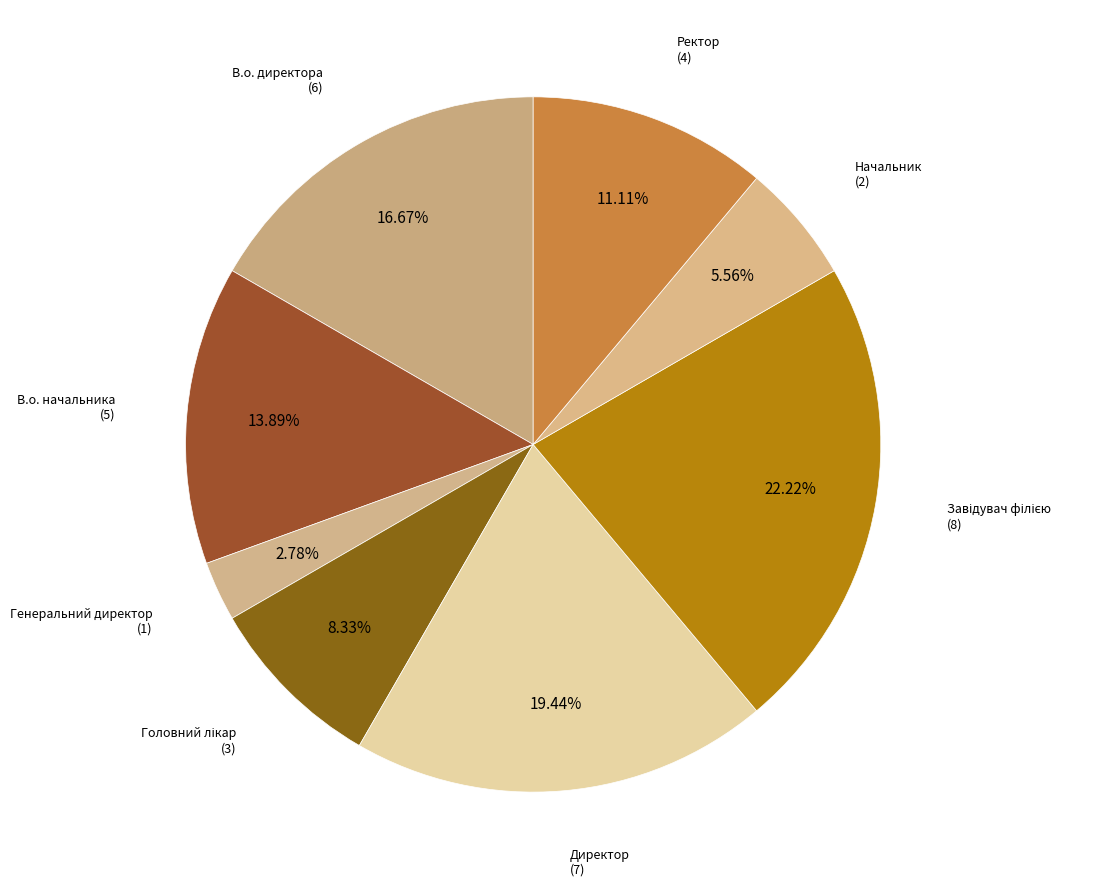

What is the largest slice in the pie chart?

Завідувач філією